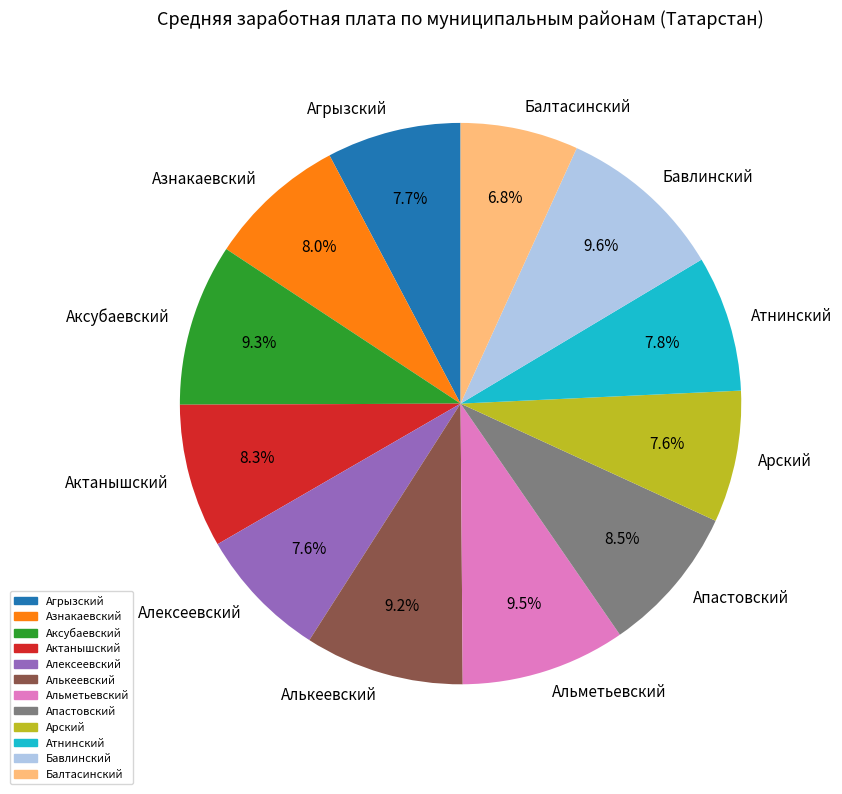

Approximately how many times larger is the value at Азнакаевский compared to Альметьевский?

0.8